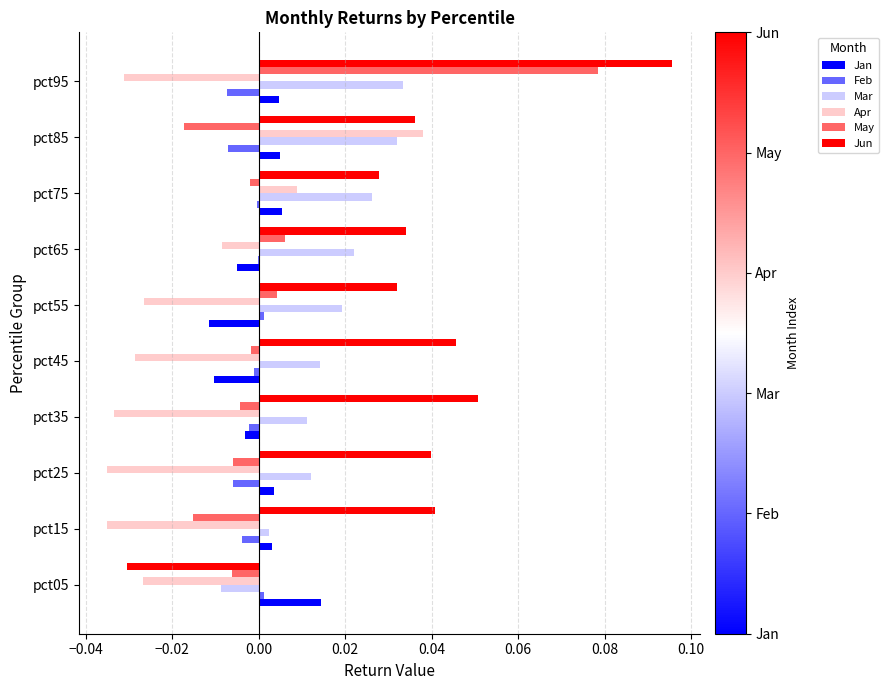

Is the value of Feb at pct45 greater than the value of Jan at pct85?

No